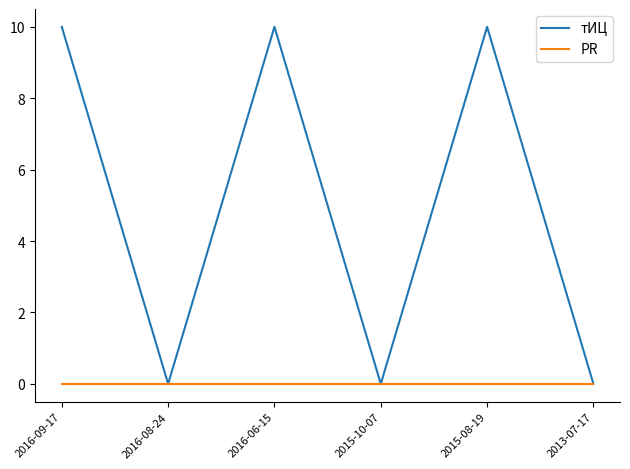

What is the greatest value displayed?

10